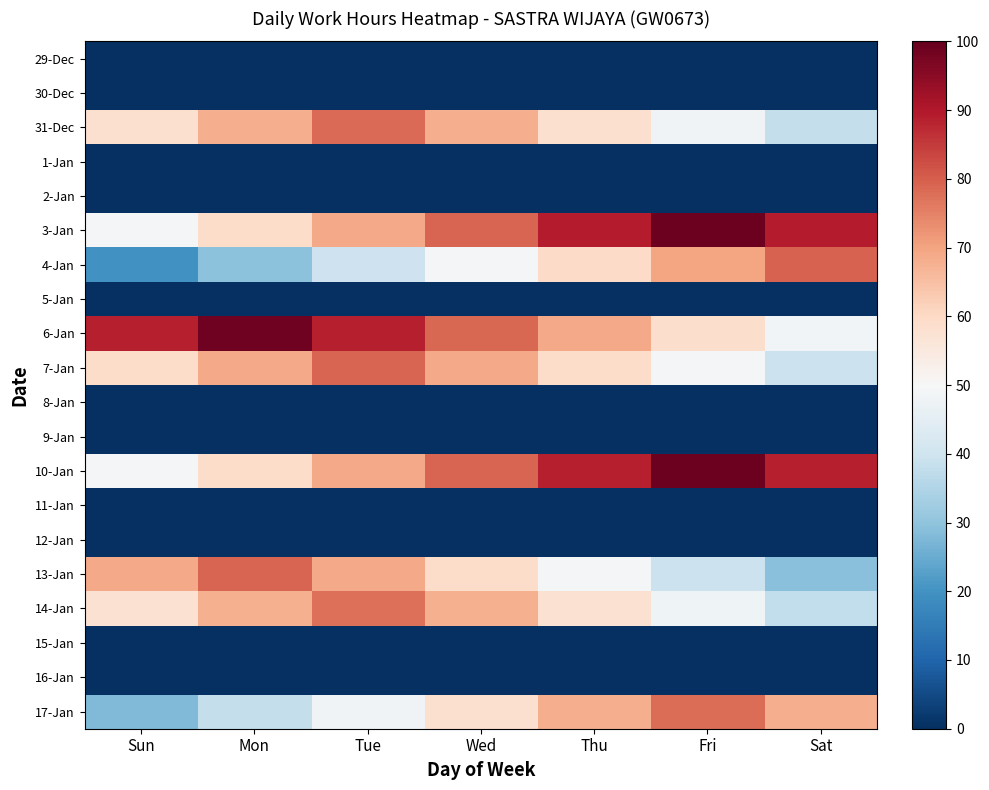

At which category is the sum across all series the highest?

Tue